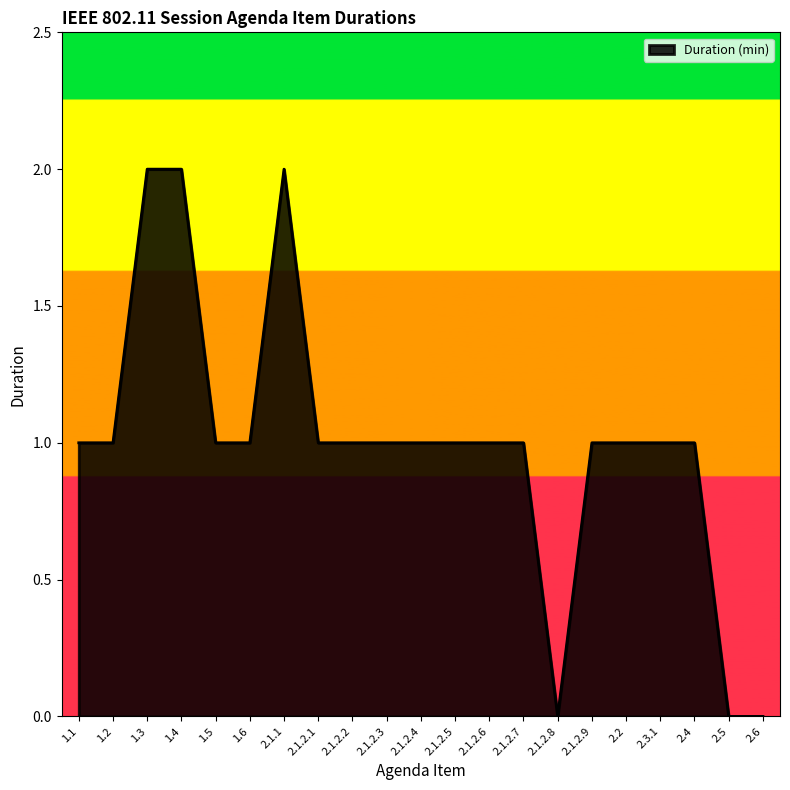

What is the difference between the values at 2.3.1 and 1.3?

1